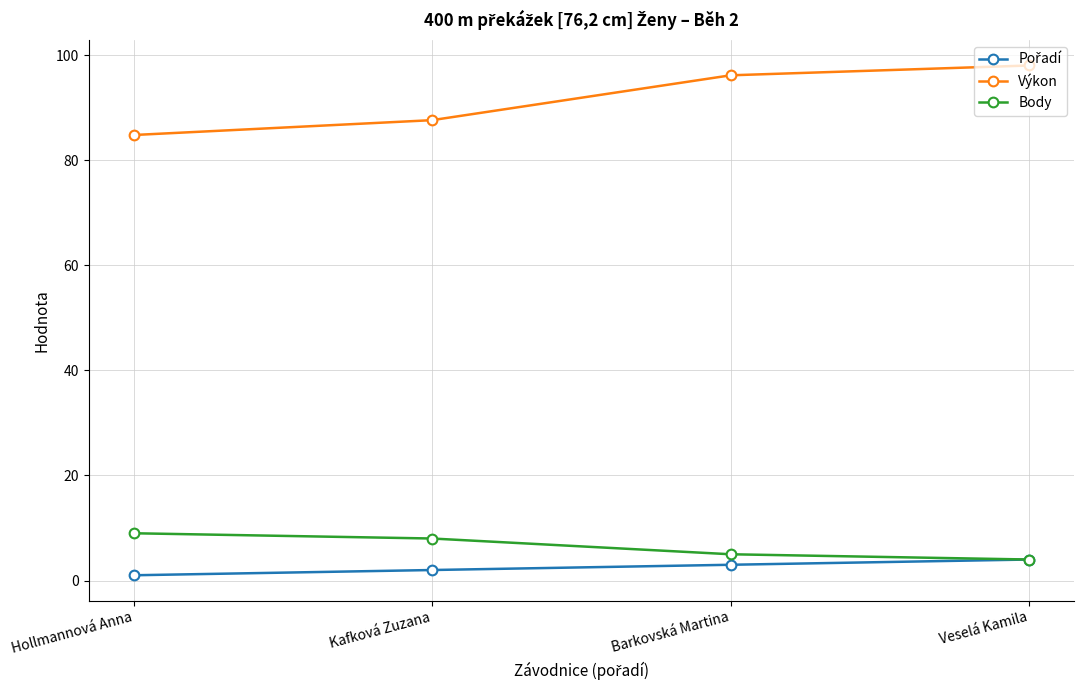

What is the highest value of the Výkon series?

98.1